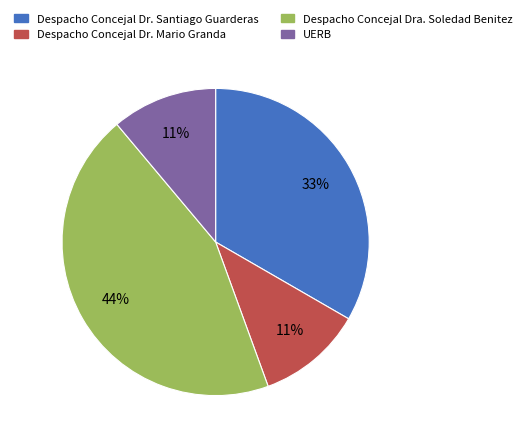

To the nearest percent, what is the combined percentage of Despacho Concejal Dr. Mario Granda and Despacho Concejal Dra. Soledad Benitez?

56%